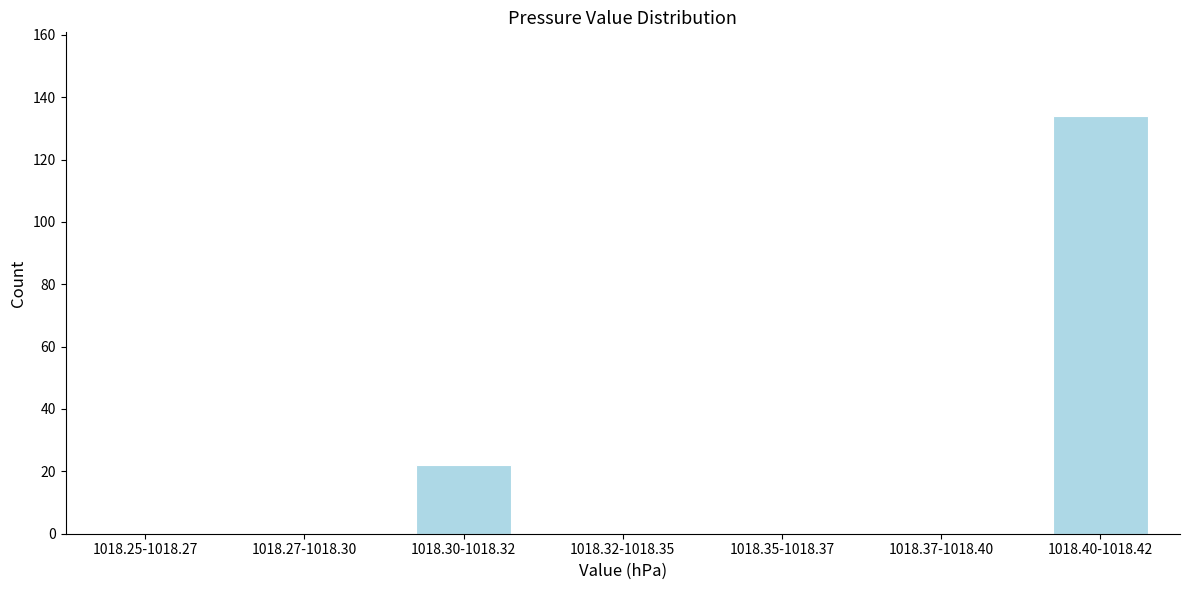

Reading right to left, list all the values displayed in this chart.

1018.40-1018.42=134	1018.37-1018.40=0	1018.35-1018.37=0	1018.32-1018.35=0	1018.30-1018.32=22	1018.27-1018.30=0	1018.25-1018.27=0